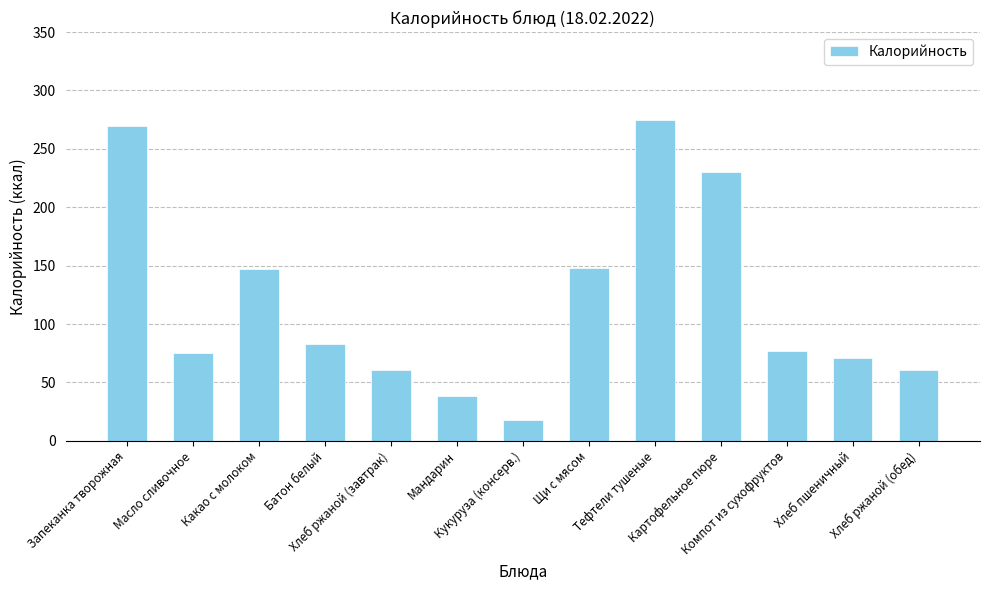

What is the minimum value shown in the chart?

18.0